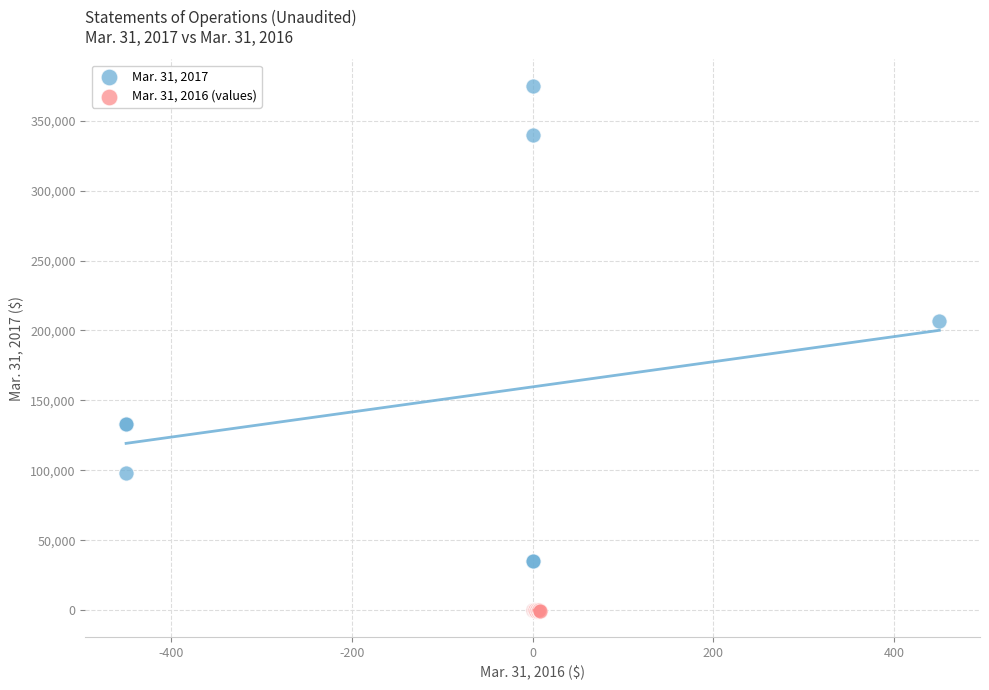

Which series has the widest spread of Y values?

Mar. 31, 2017